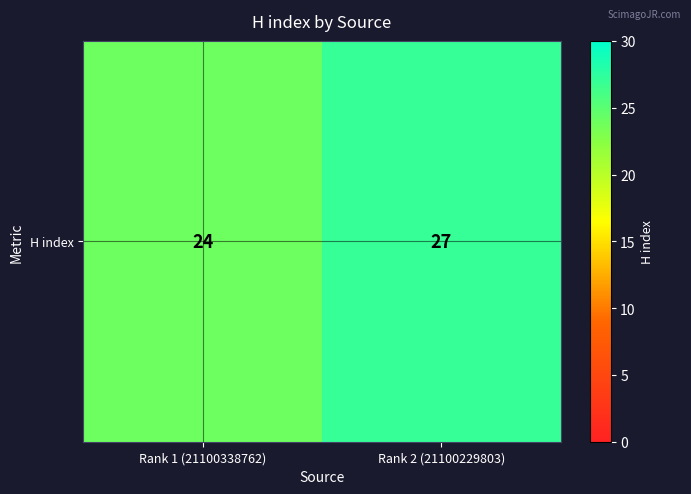

Count the number of categories in the chart.

2